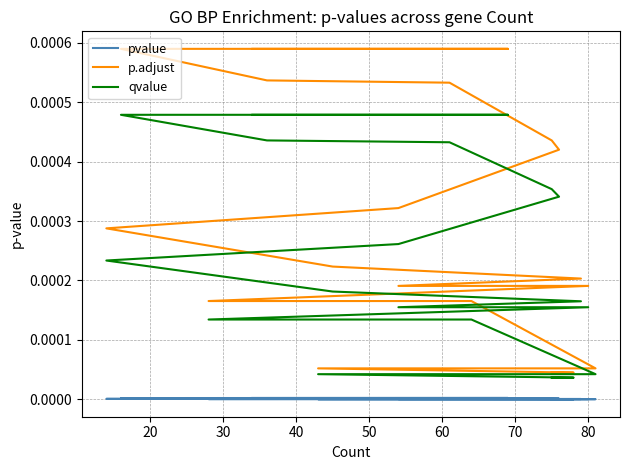

What are all the series names shown in the legend?

pvalue, p.adjust, qvalue